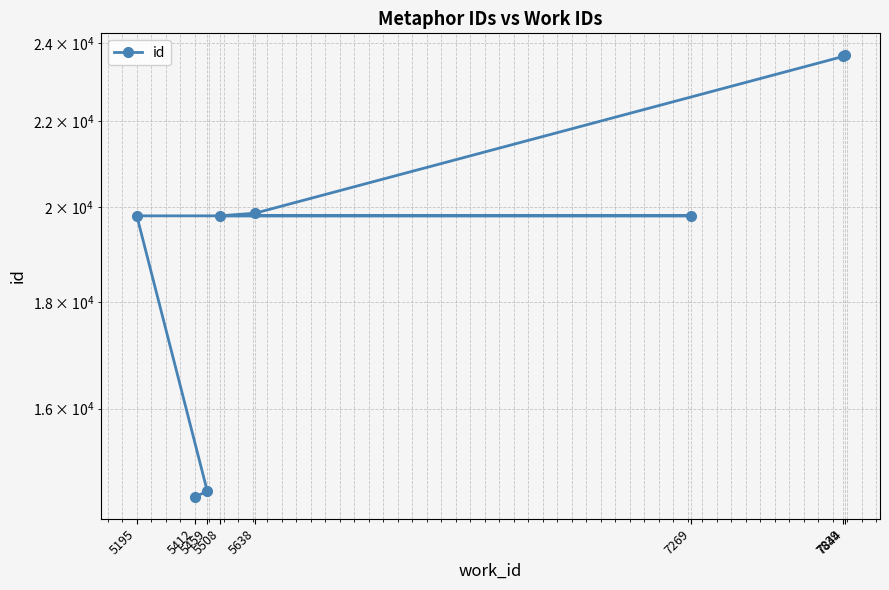

How many data points does each series have?

8